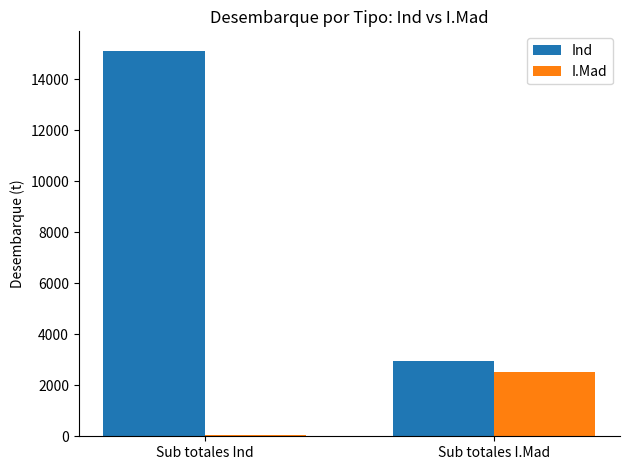

What is the highest value of the I.Mad series?

2534.3